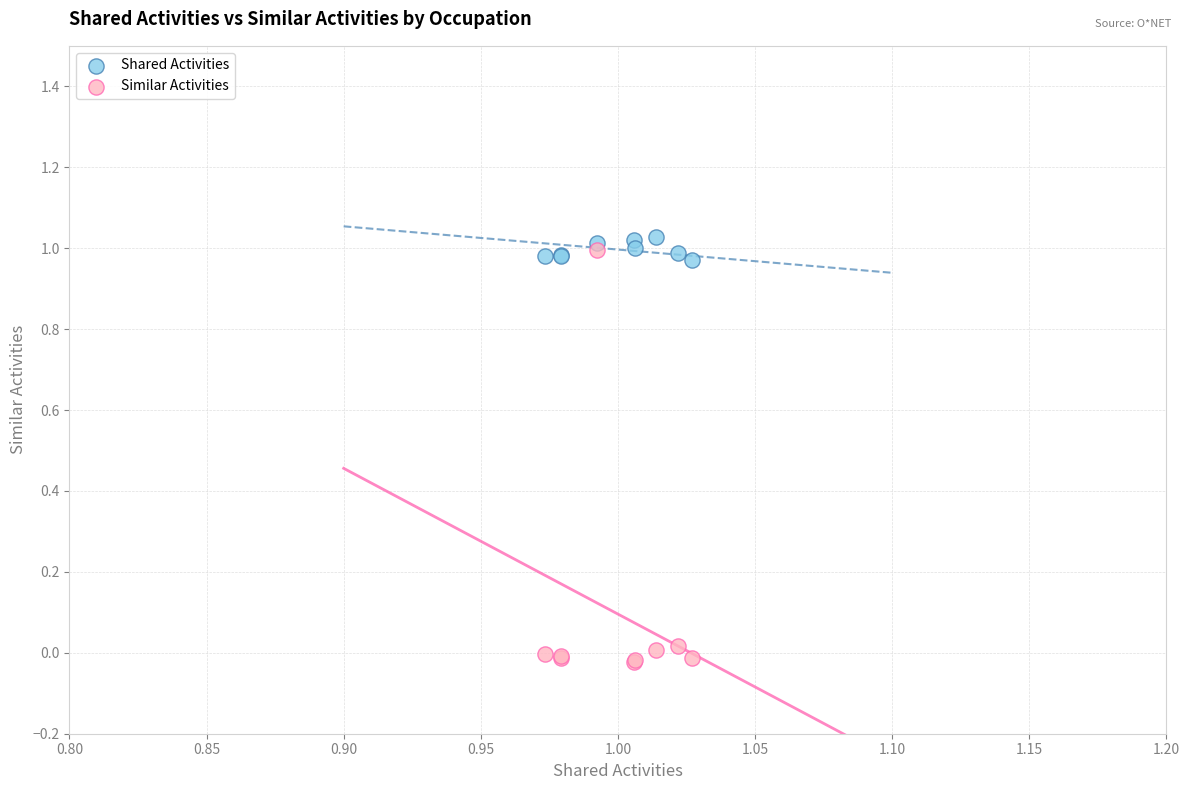

What are all the series names shown in the legend?

Shared Activities, Similar Activities